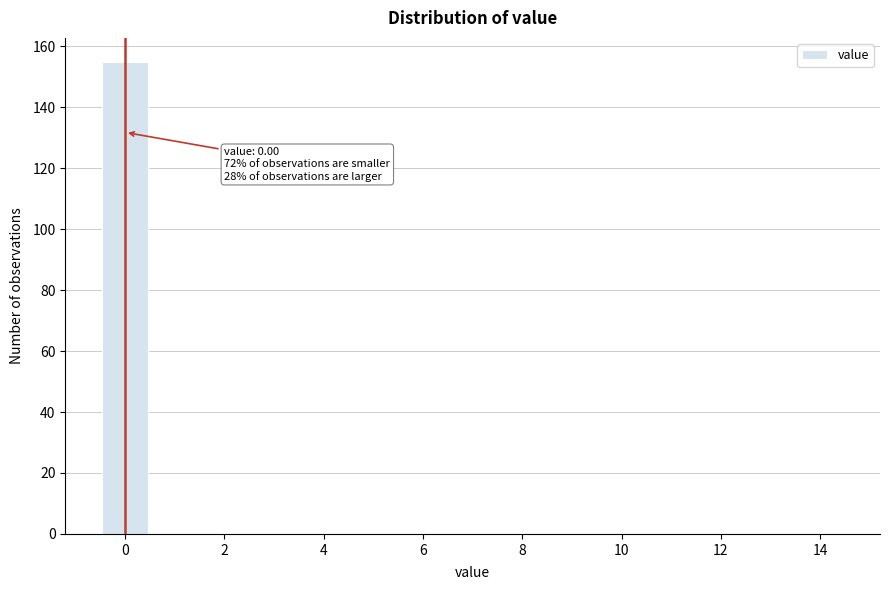

Which range on the x-axis has the tallest bar?

-0.5 to 0.5